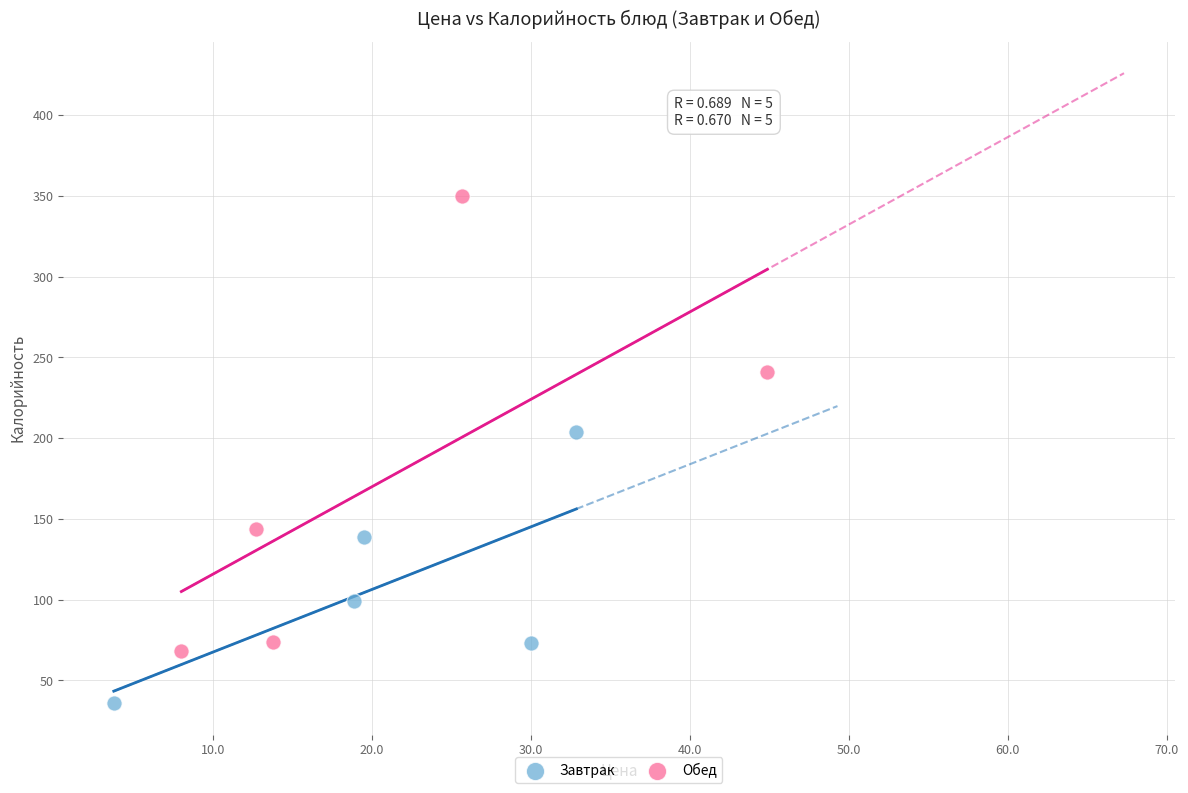

Which series reaches the minimum Y coordinate?

Завтрак